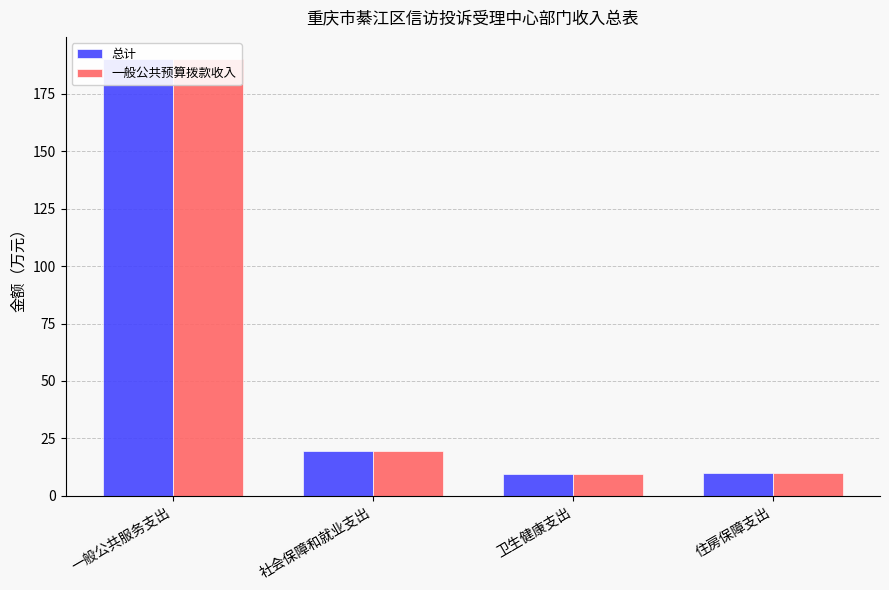

The value of 一般公共预算拨款收入 at 住房保障支出 is 9.8. True or false?

True